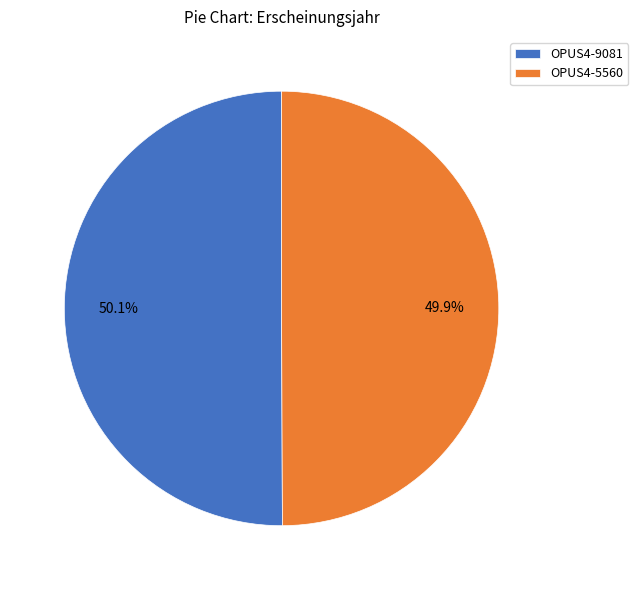

Approximately how many times larger is the value at OPUS4-9081 compared to OPUS4-5560?

1.0